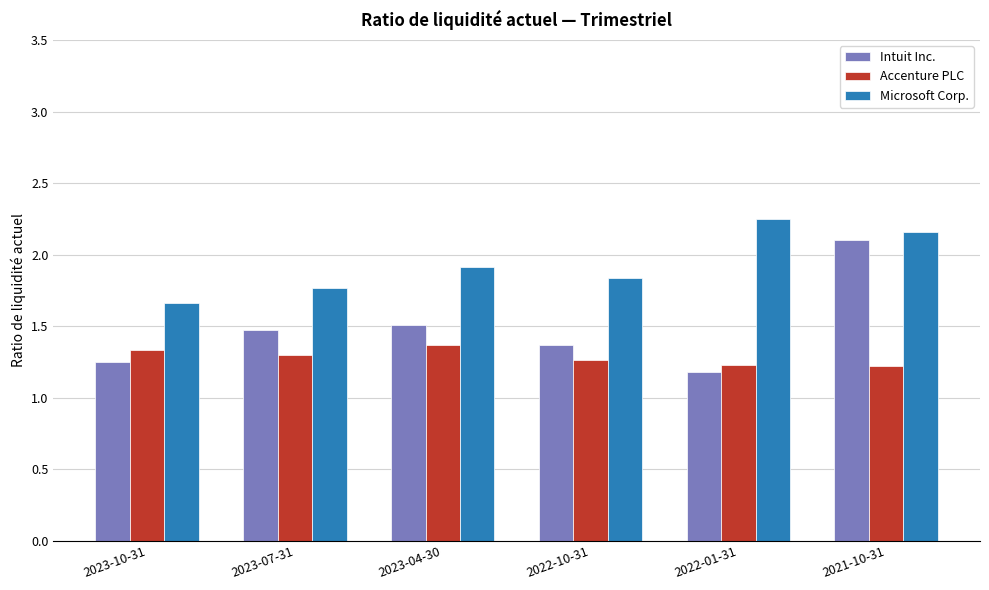

At 2023-07-31, list the series in order from largest to smallest.

Microsoft Corp., Intuit Inc., Accenture PLC